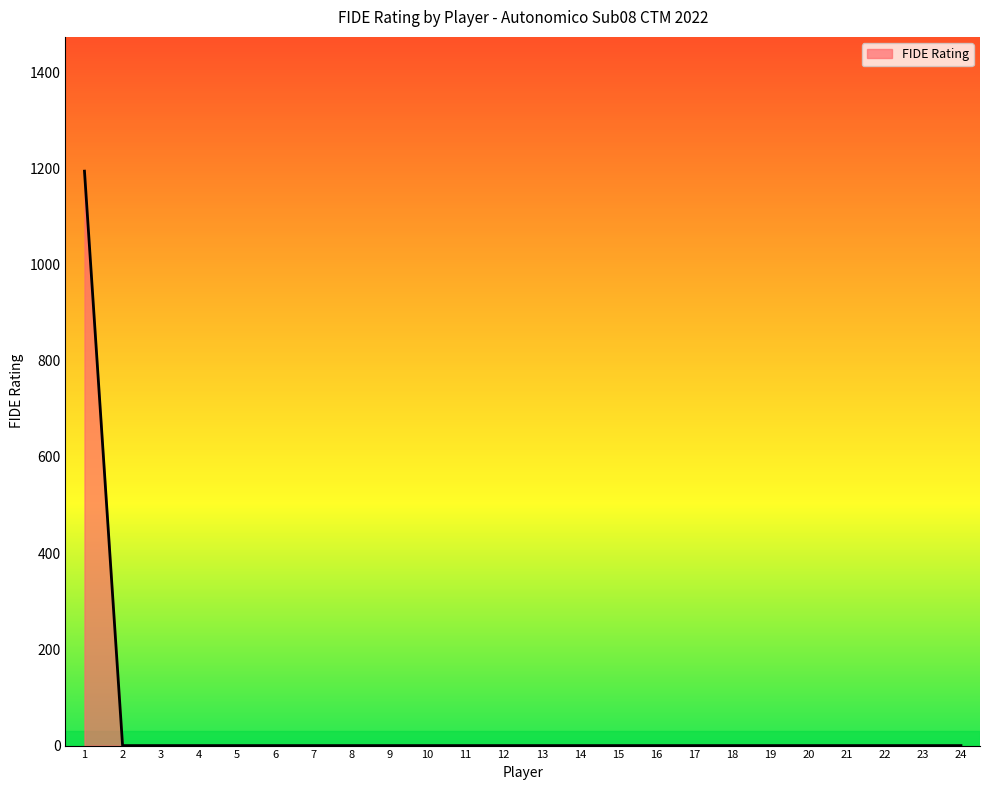

Is it true that the value at 15 is 0?

True